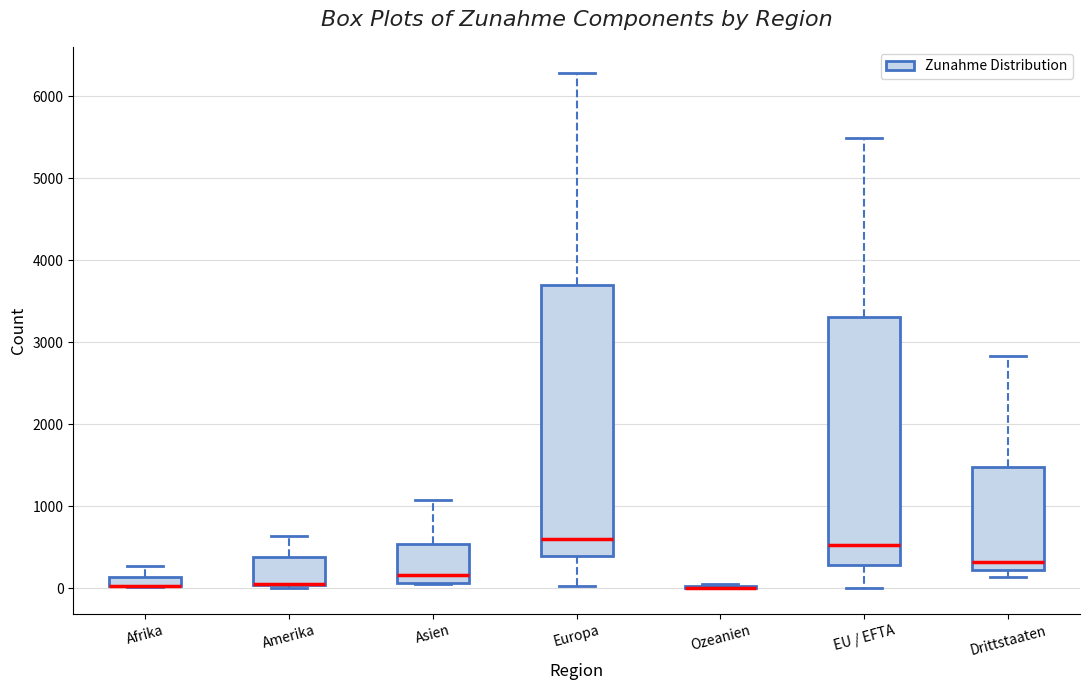

Comparing the boxes themselves (not the whiskers), which one is the tallest?

Europa